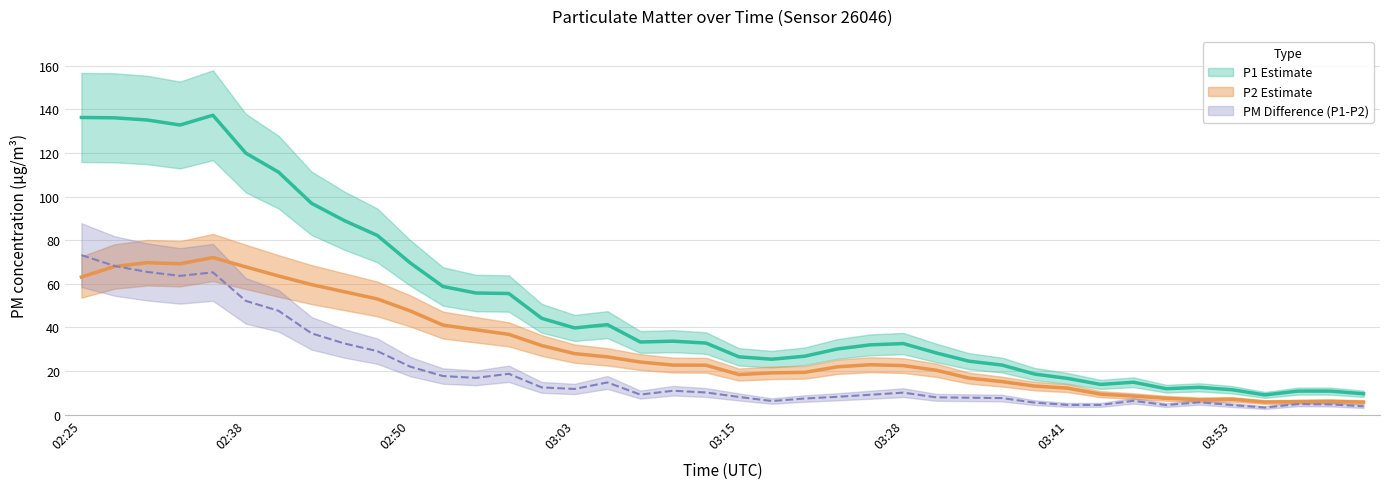

How many data points does each series have?

40